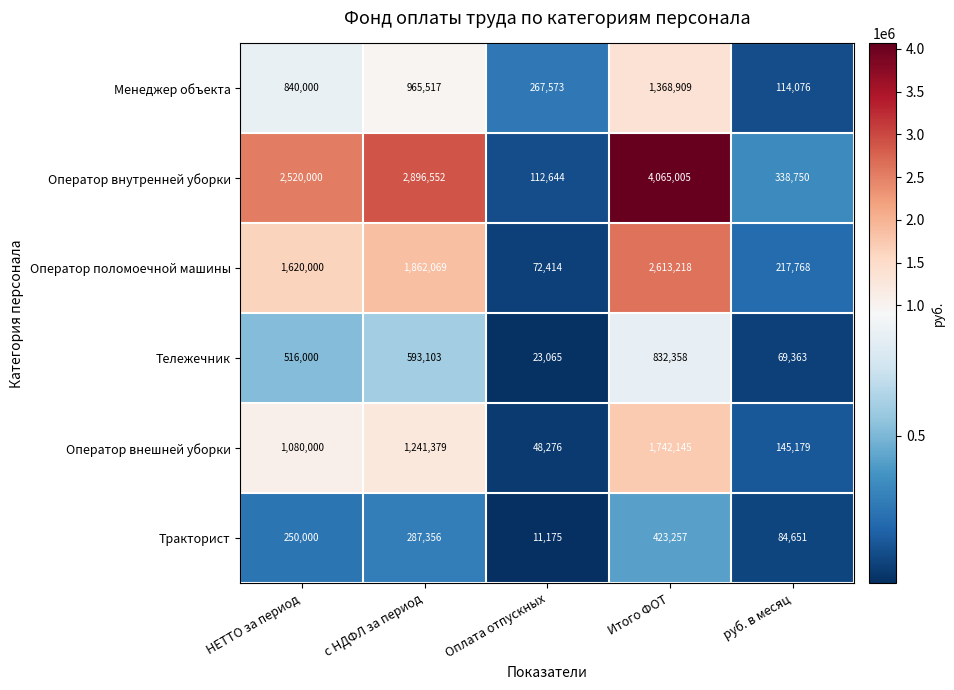

The Тракторист series shows 398034 at НЕТТО за период. True or false?

False